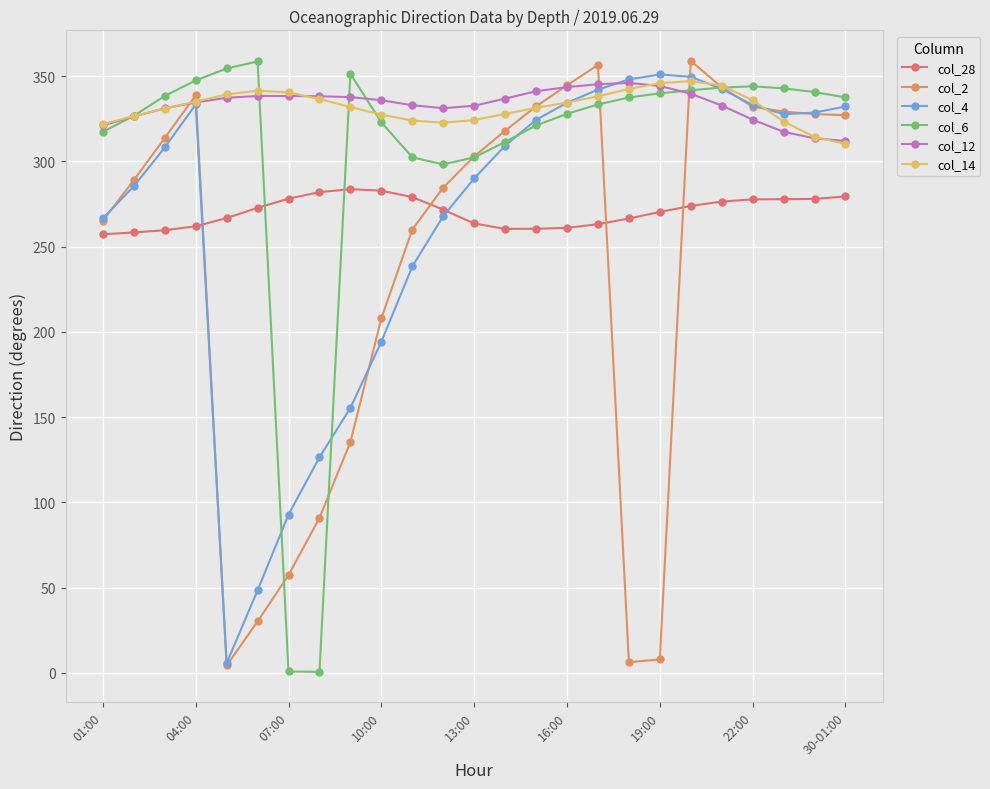

In col_28, how many points are higher than both neighbors (excluding endpoints)?

1